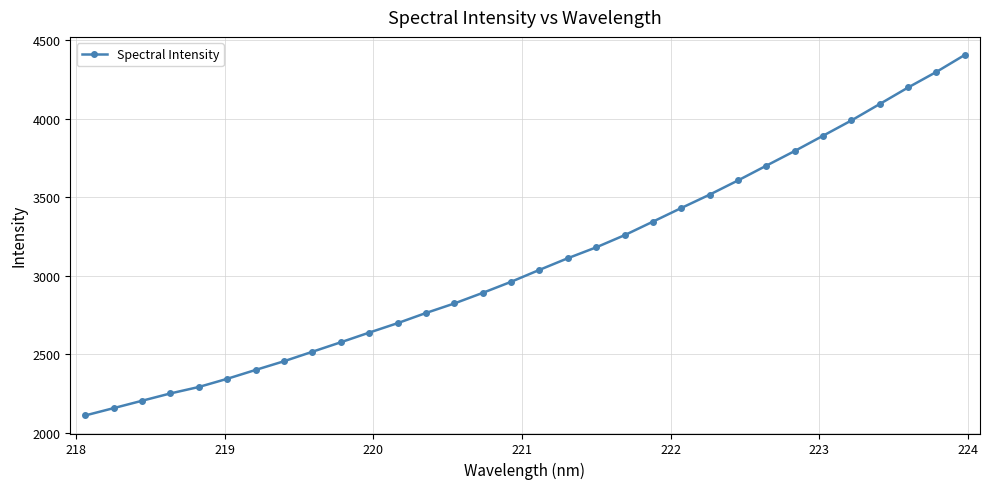

How many data points are less than 3036?

16